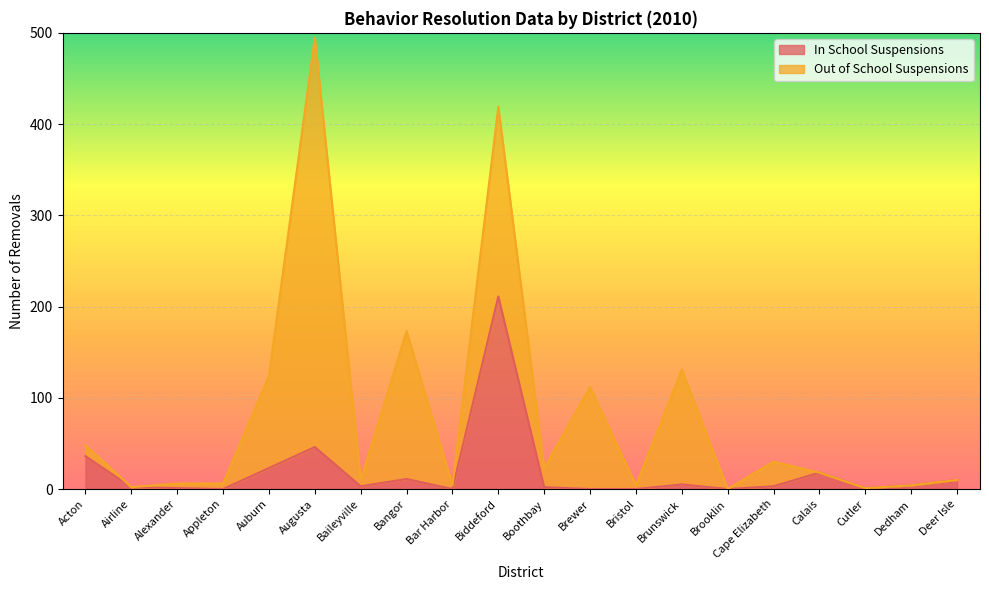

What is the value of the 1st point from the left?

36